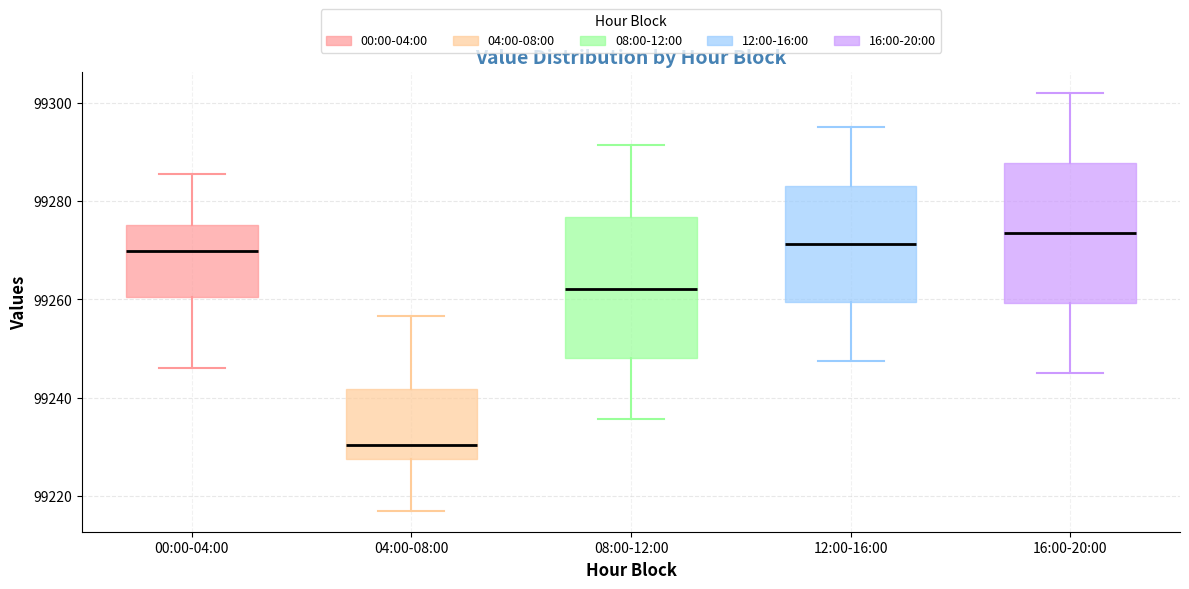

Which box has the highest median line?

16:00-20:00